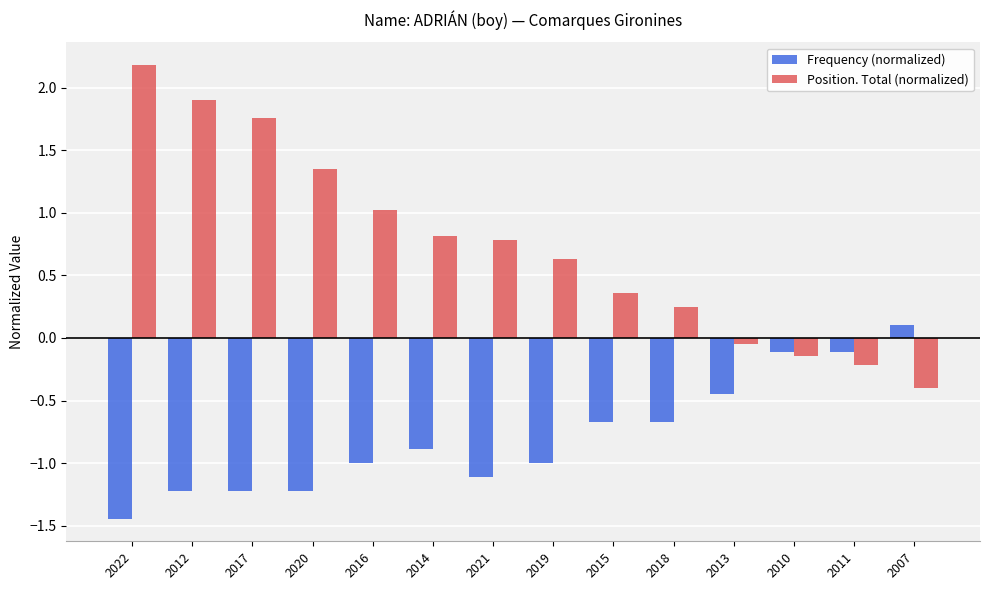

What is the label of the 13th bar from the left?

2011